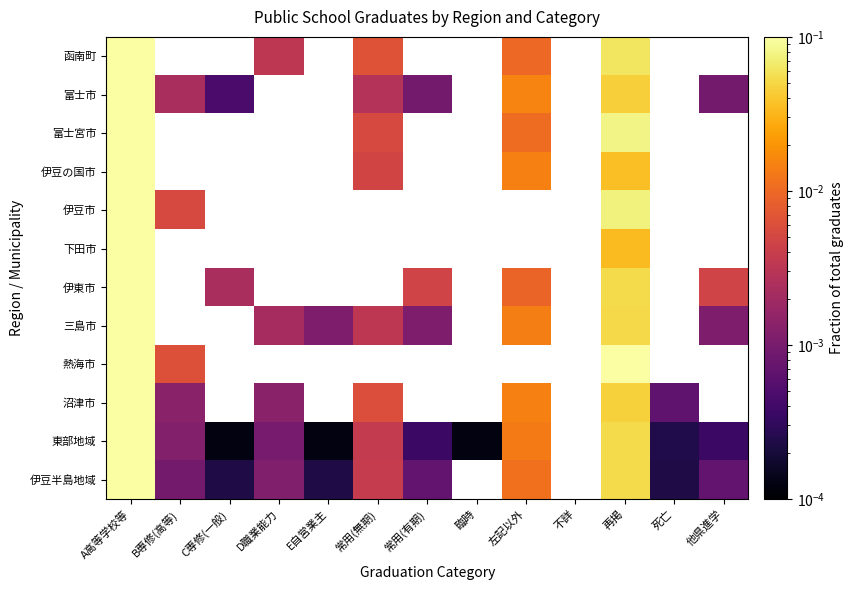

What is the maximum value for 下田市?

1.0